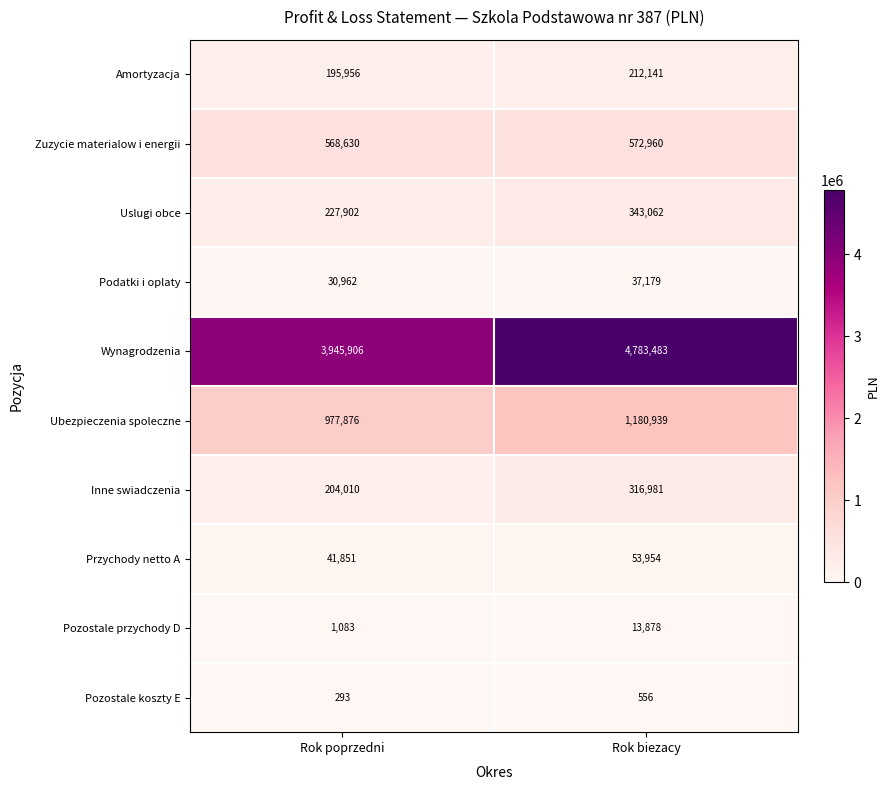

Between Rok poprzedni and Rok biezacy, which series saw the biggest shift?

Wynagrodzenia